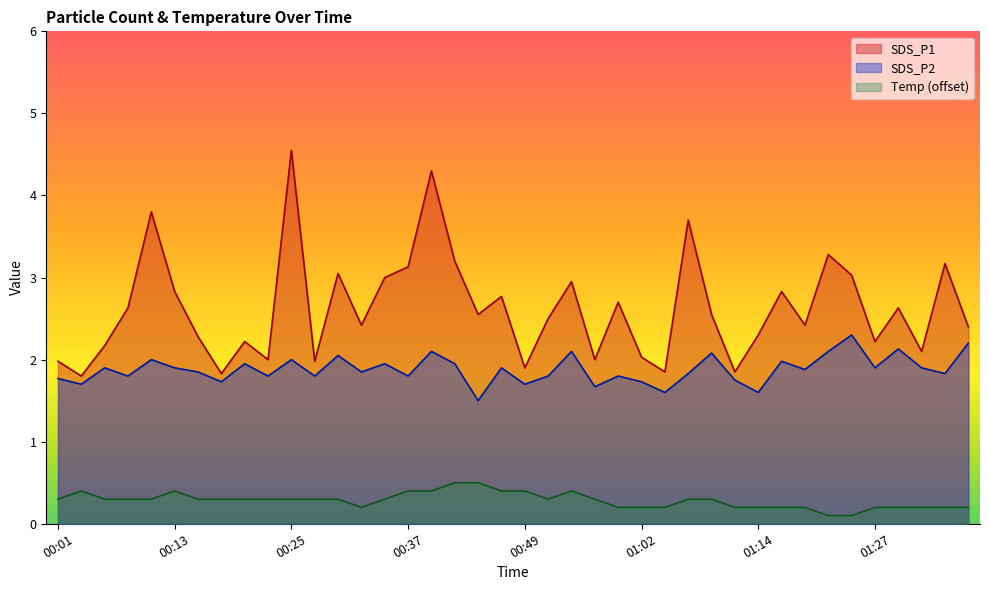

What is the average value of the SDS_P2 series?

1.9